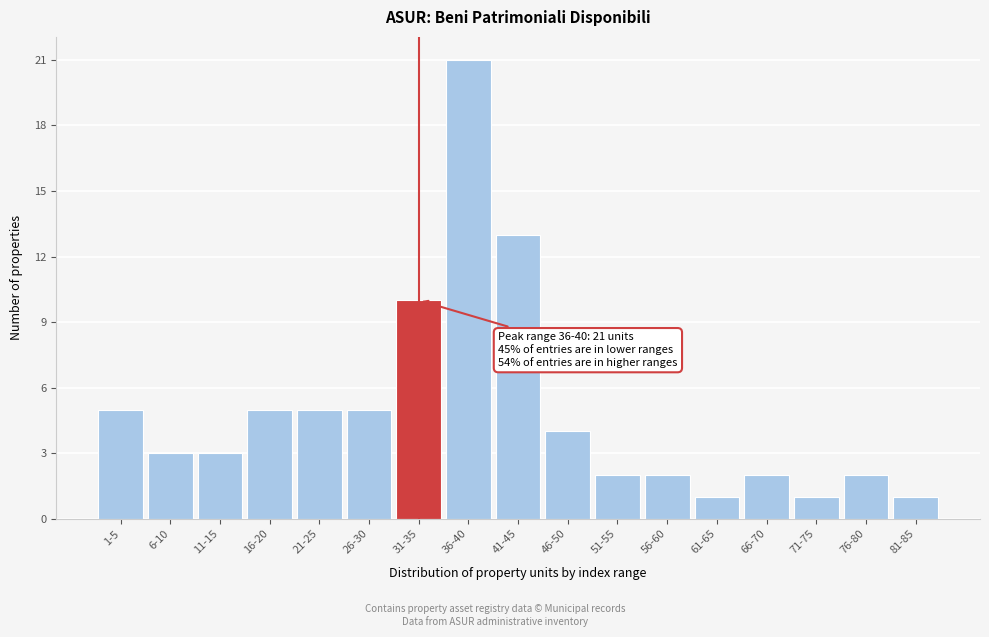

Reading left to right, extract all data points from this chart.

5	3	3	5	5	5	10	21	13	4	2	2	1	2	1	2	1